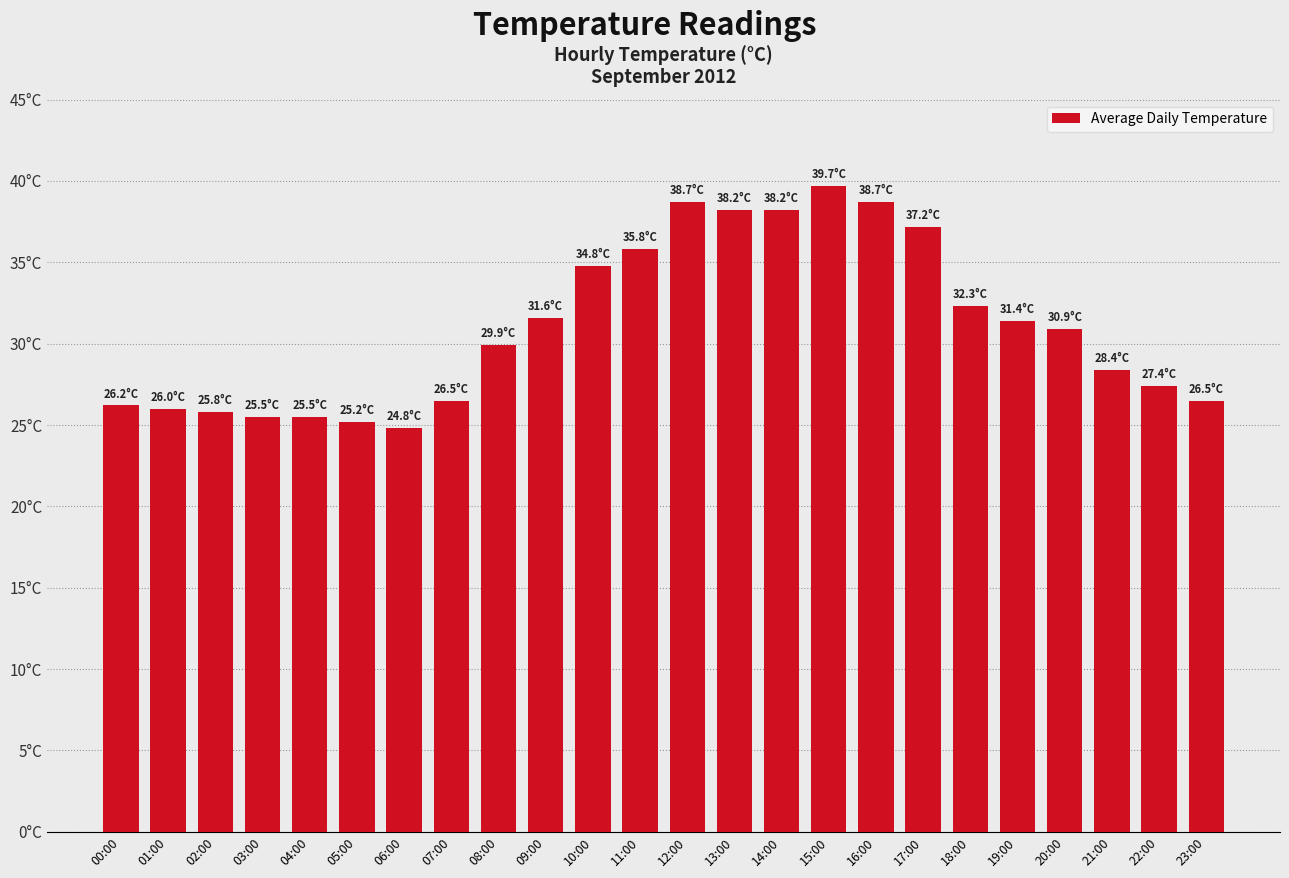

At which category does the chart reach its peak across all series?

15:00